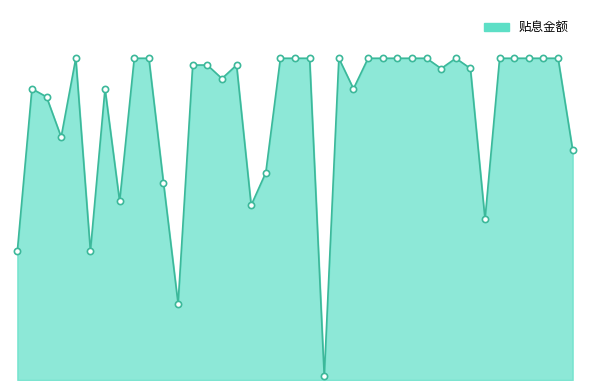

Does the chart have visible grid lines?

No